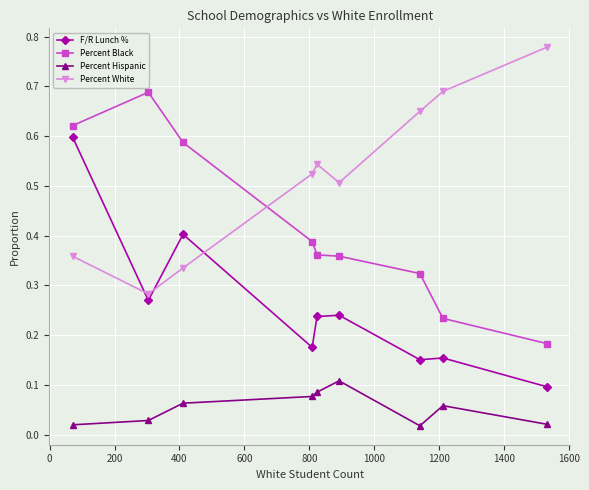

True or false: Percent White and F/R Lunch % cross at least once.

True